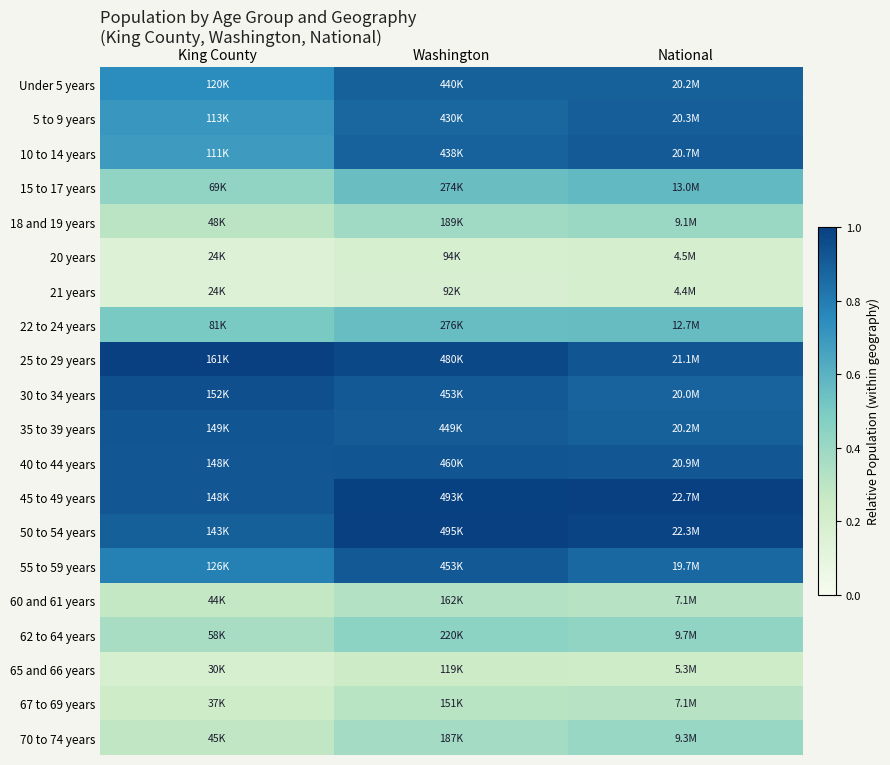

Reading left to right, what are all the values shown in this chart?

Under 5 years: King County=0.7	Washington=0.9	National=0.9
5 to 9 years: King County=0.7	Washington=0.9	National=0.9
10 to 14 years: King County=0.7	Washington=0.9	National=0.9
15 to 17 years: King County=0.4	Washington=0.6	National=0.6
18 and 19 years: King County=0.3	Washington=0.4	National=0.4
20 years: King County=0.2	Washington=0.2	National=0.2
21 years: King County=0.1	Washington=0.2	National=0.2
22 to 24 years: King County=0.5	Washington=0.6	National=0.6
25 to 29 years: King County=1.0	Washington=1.0	National=0.9
30 to 34 years: King County=0.9	Washington=0.9	National=0.9
35 to 39 years: King County=0.9	Washington=0.9	National=0.9
40 to 44 years: King County=0.9	Washington=0.9	National=0.9
45 to 49 years: King County=0.9	Washington=1.0	National=1.0
50 to 54 years: King County=0.9	Washington=1.0	National=1.0
55 to 59 years: King County=0.8	Washington=0.9	National=0.9
60 and 61 years: King County=0.3	Washington=0.3	National=0.3
62 to 64 years: King County=0.4	Washington=0.4	National=0.4
65 and 66 years: King County=0.2	Washington=0.2	National=0.2
67 to 69 years: King County=0.2	Washington=0.3	National=0.3
70 to 74 years: King County=0.3	Washington=0.4	National=0.4